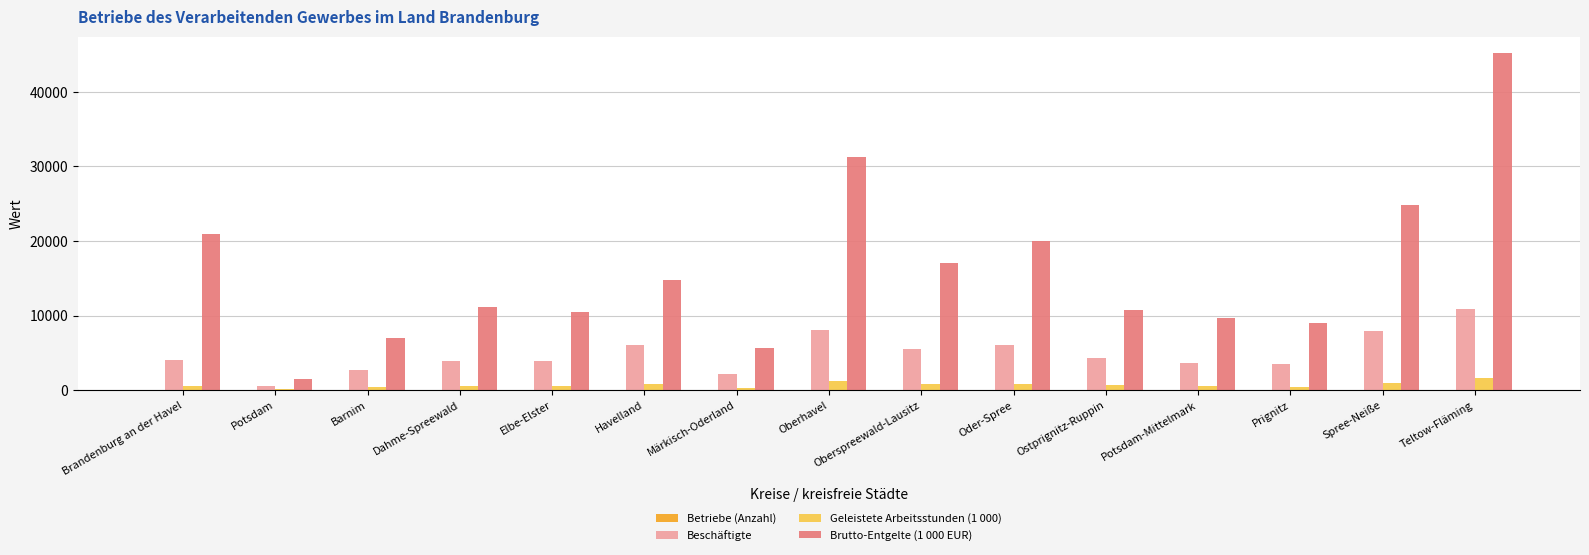

What is the greatest value displayed?

45158